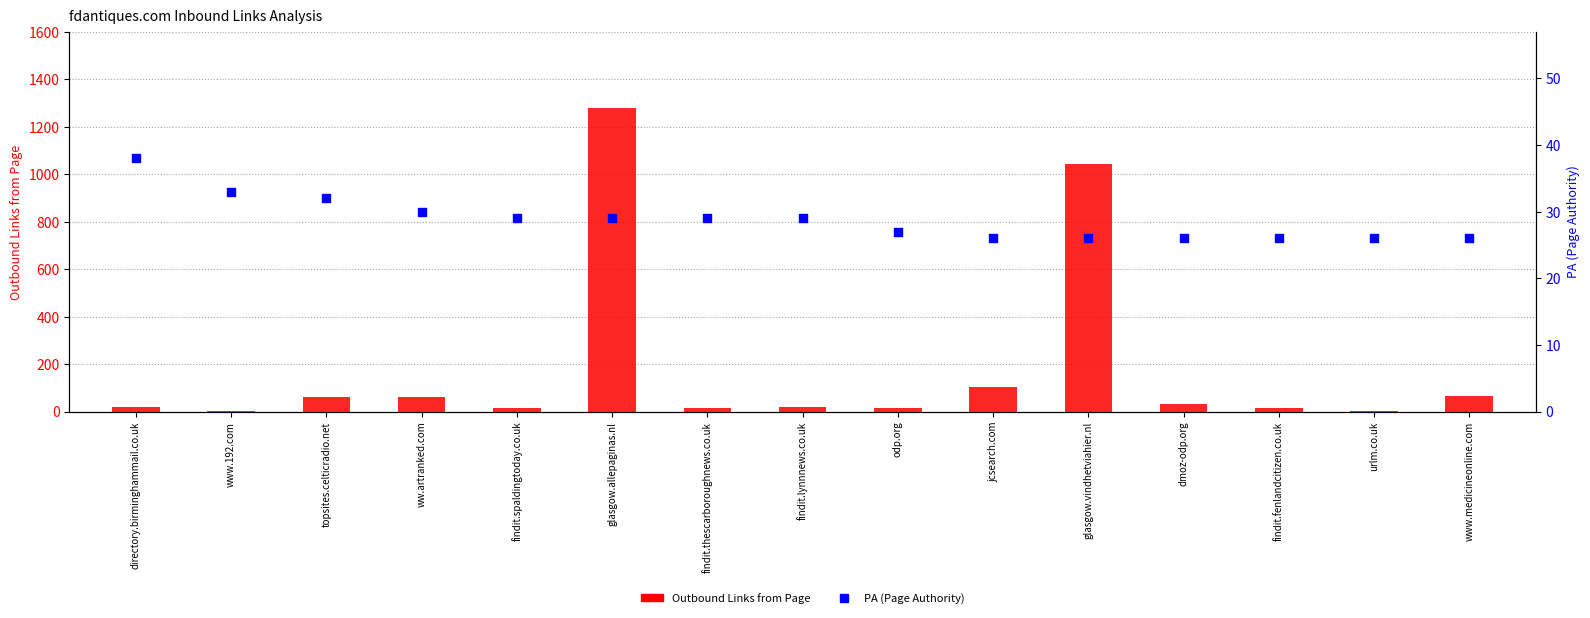

Which series has the widest spread of Y values?

Outbound Links from Page